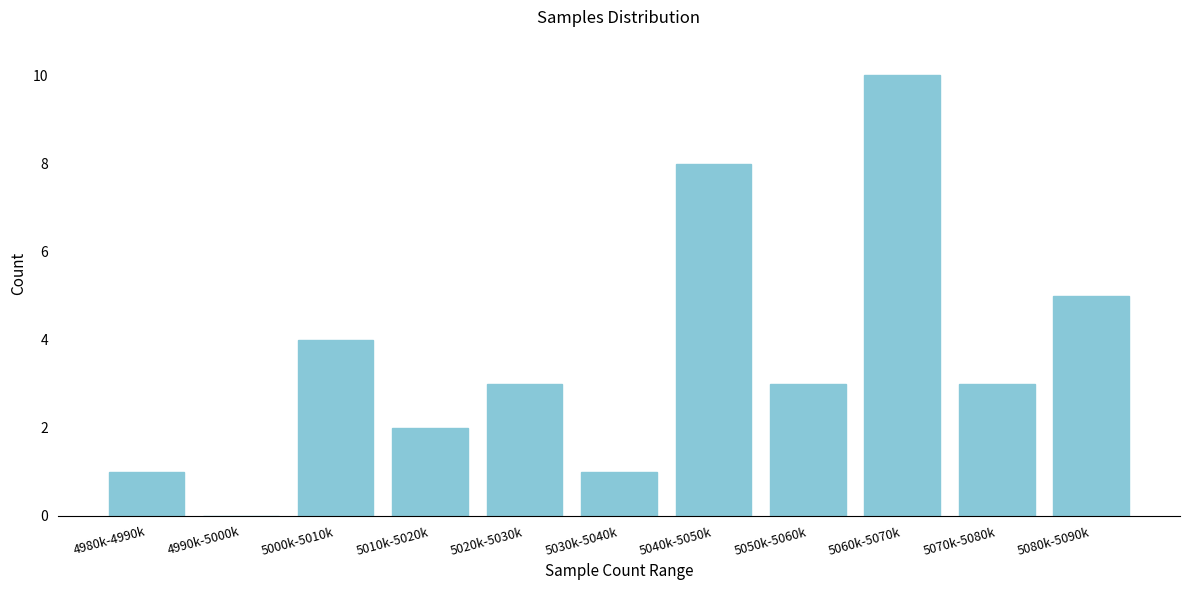

Reading left to right, extract all data points from this chart.

4980k-4990k=1	4990k-5000k=0	5000k-5010k=4	5010k-5020k=2	5020k-5030k=3	5030k-5040k=1	5040k-5050k=8	5050k-5060k=3	5060k-5070k=10	5070k-5080k=3	5080k-5090k=5